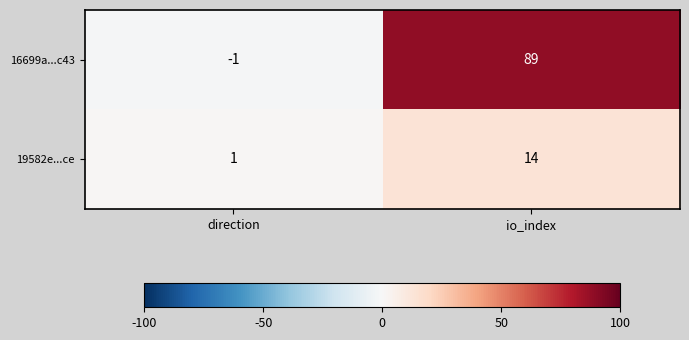

List the series in order of their peak value, highest first.

16699a...c43, 19582e...ce